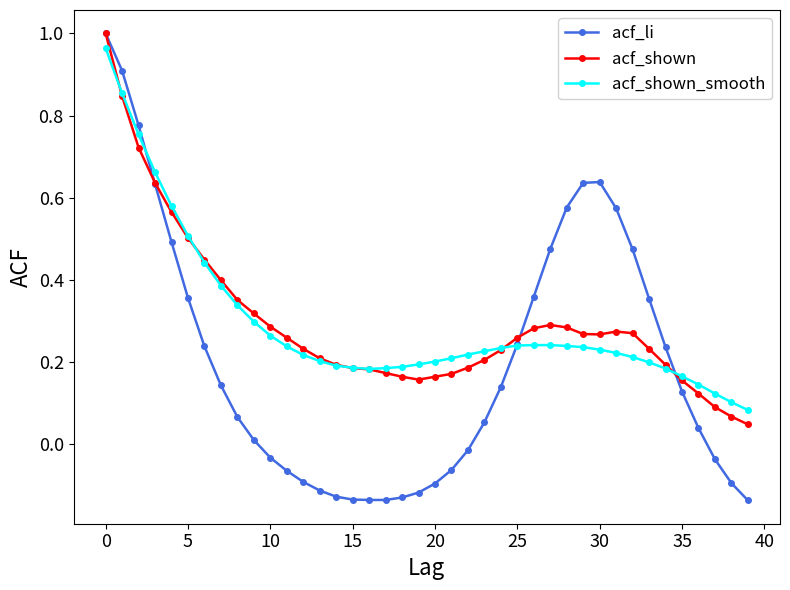

Which series has the largest range (max minus min)?

acf_li